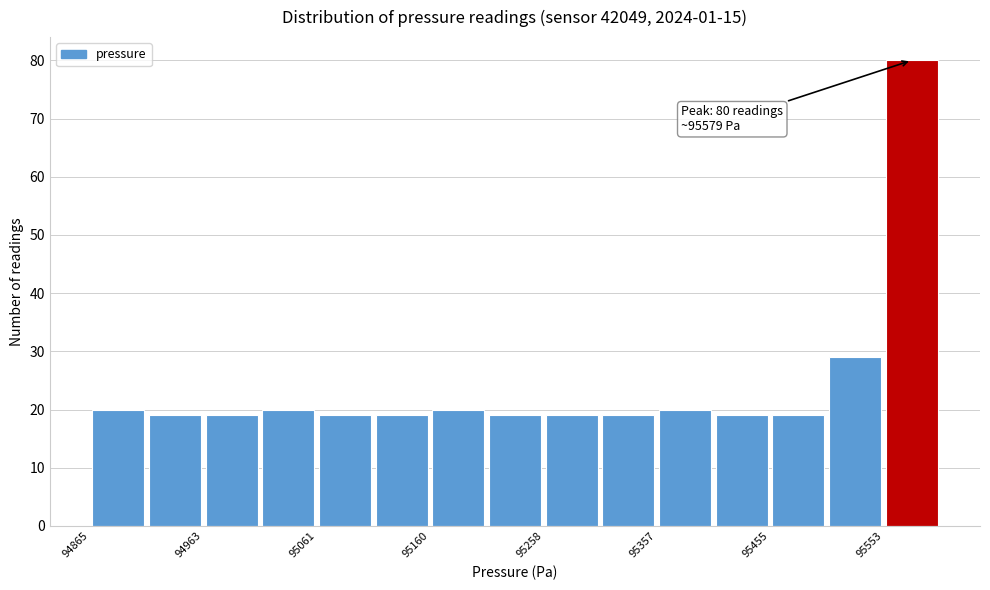

Which range on the x-axis has the tallest bar?

95550 to 95600